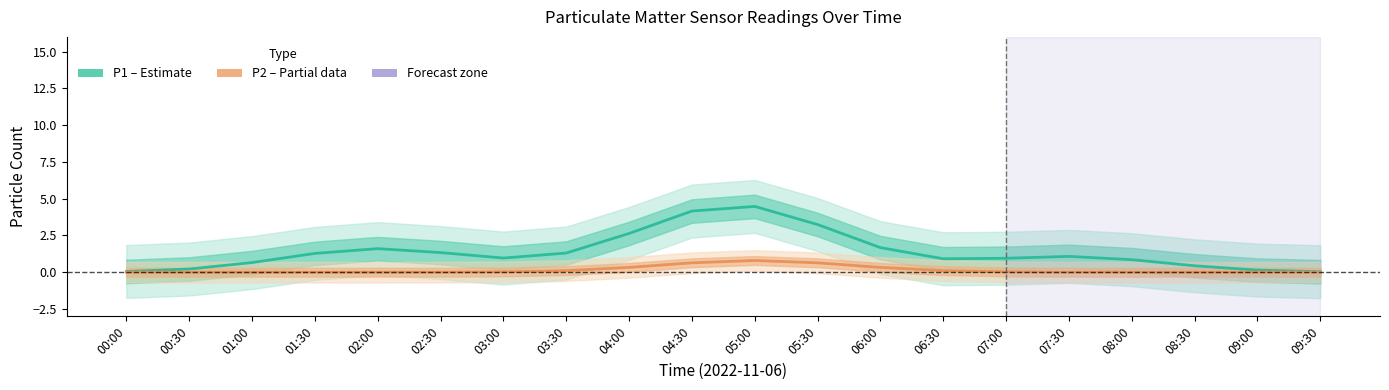

How many data points in P1 (Estimate) are above 1?

10